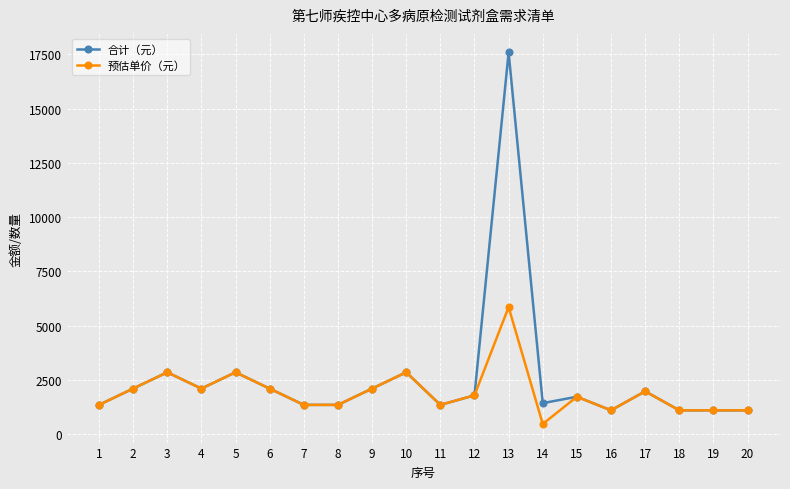

The 合计（元） series shows 2860 at 3. True or false?

True